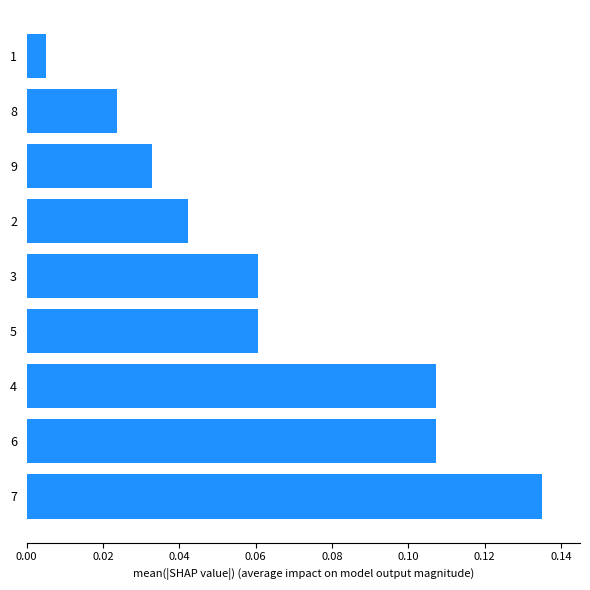

Which label corresponds to the smallest value in the chart?

1